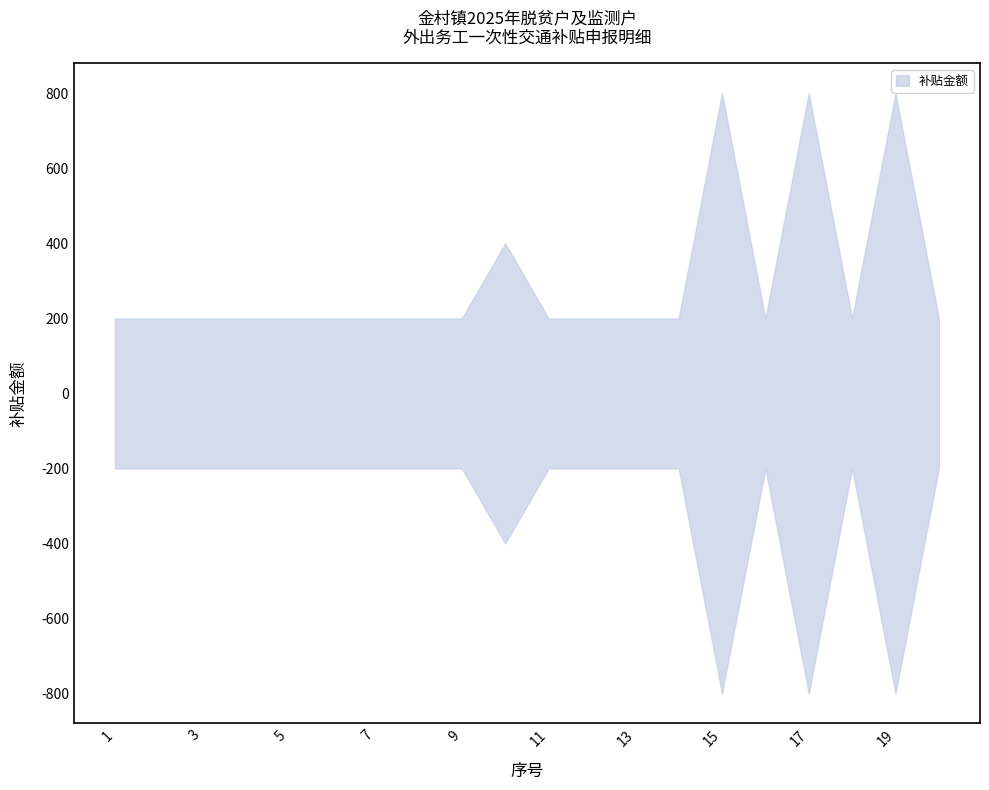

How many data points does each series have?

20